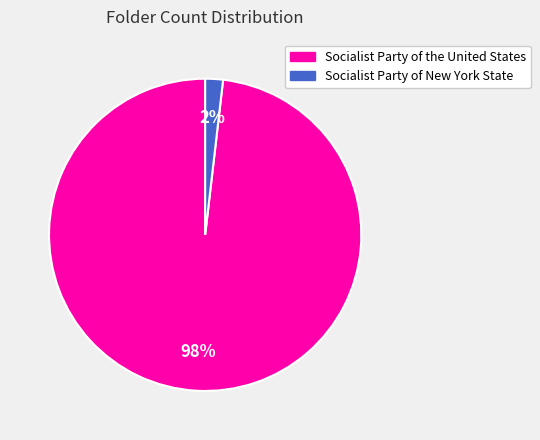

To the nearest percent, what is the difference between the largest and smallest slice percentages?

96%